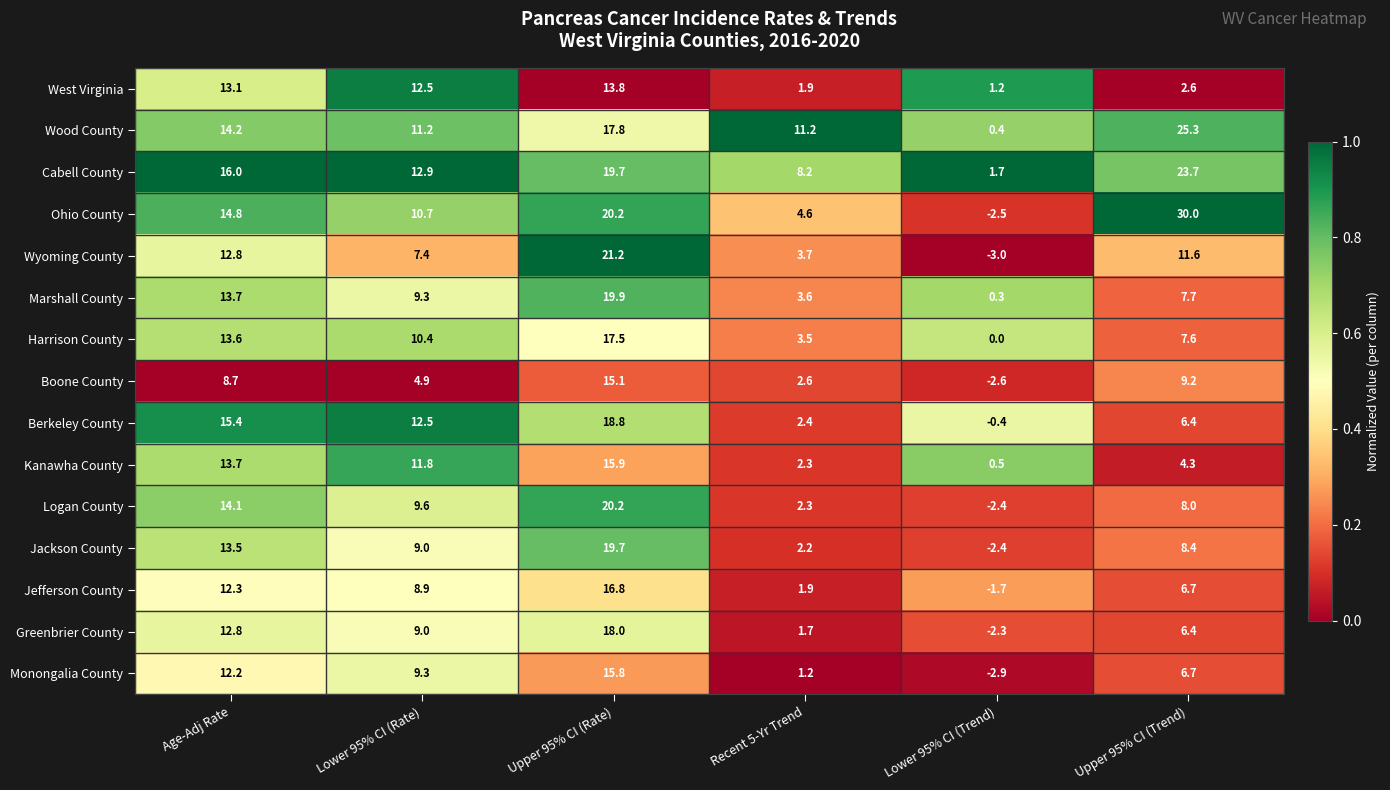

The value of Boone County at Age-Adj Rate is 8.7. True or false?

True